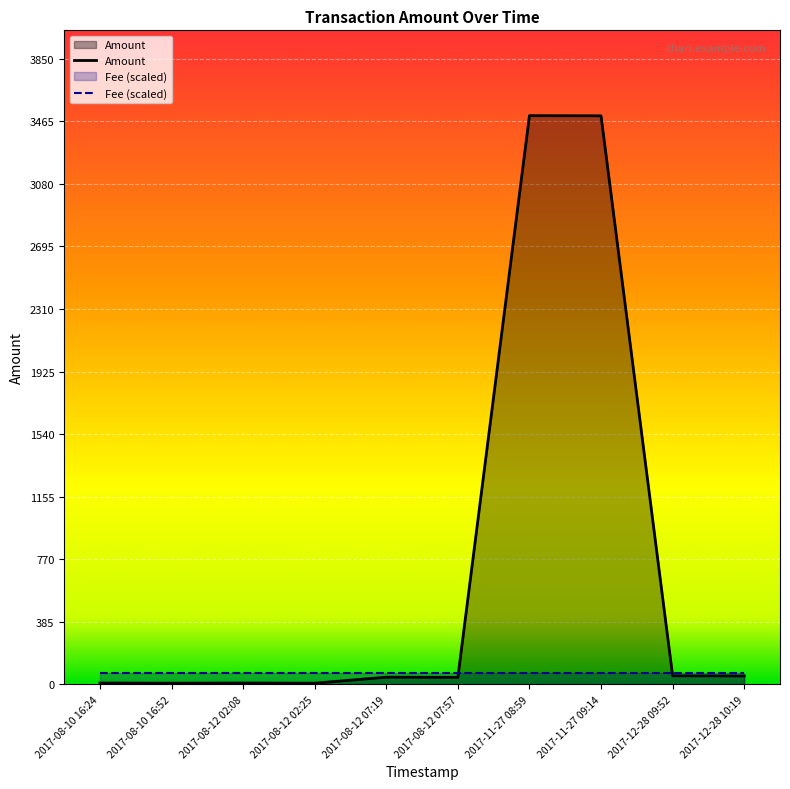

Reading left to right, extract all data points from this chart.

2017-12-28 10:19=52.7	2017-12-28 09:52=53.7	2017-11-27 09:14=3499.0	2017-11-27 08:59=3500.0	2017-08-12 07:57=44.0	2017-08-12 07:19=45.0	2017-08-12 02:25=8.0	2017-08-12 02:08=9.0	2017-08-10 16:52=8.0	2017-08-10 16:24=9.0